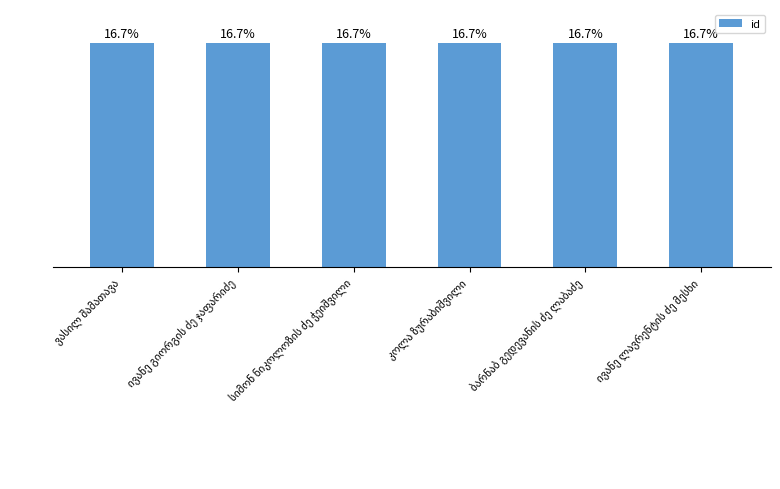

What is the difference between the values at სიმონ ნიკოლოზის ძე ჭეიშვილი and ივანე გიორგის ძე ჯაფარიძე?

1